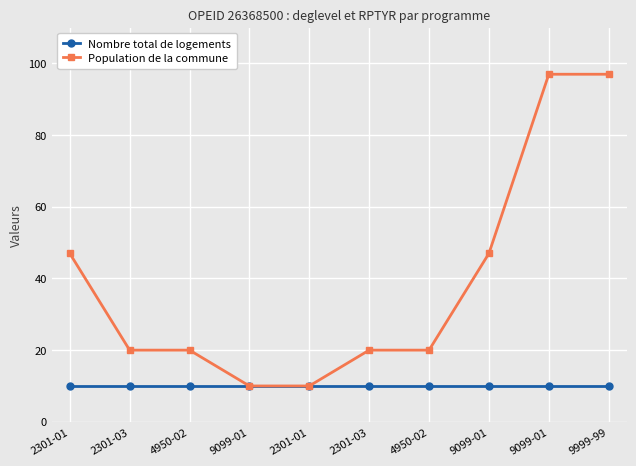

What are all the series names shown in the legend?

Nombre total de logements, Population de la commune